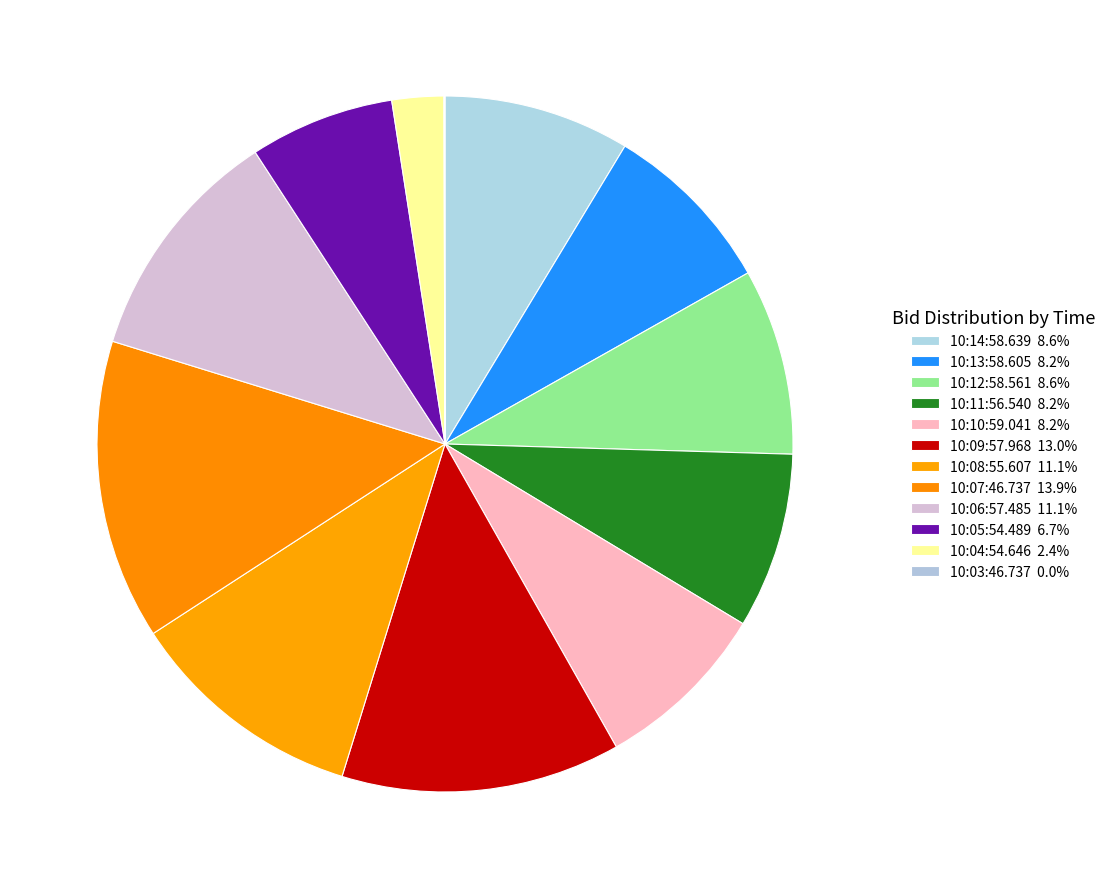

What portion of the pie excludes 10:13:58.605?

91.8%